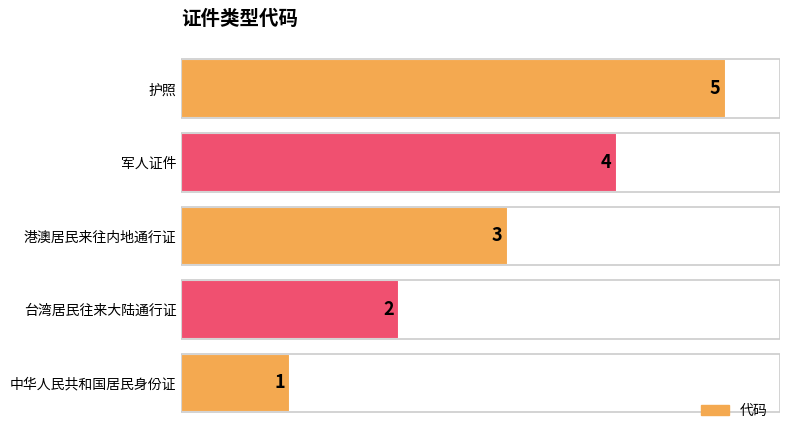

How many values are between 2 and 4?

3